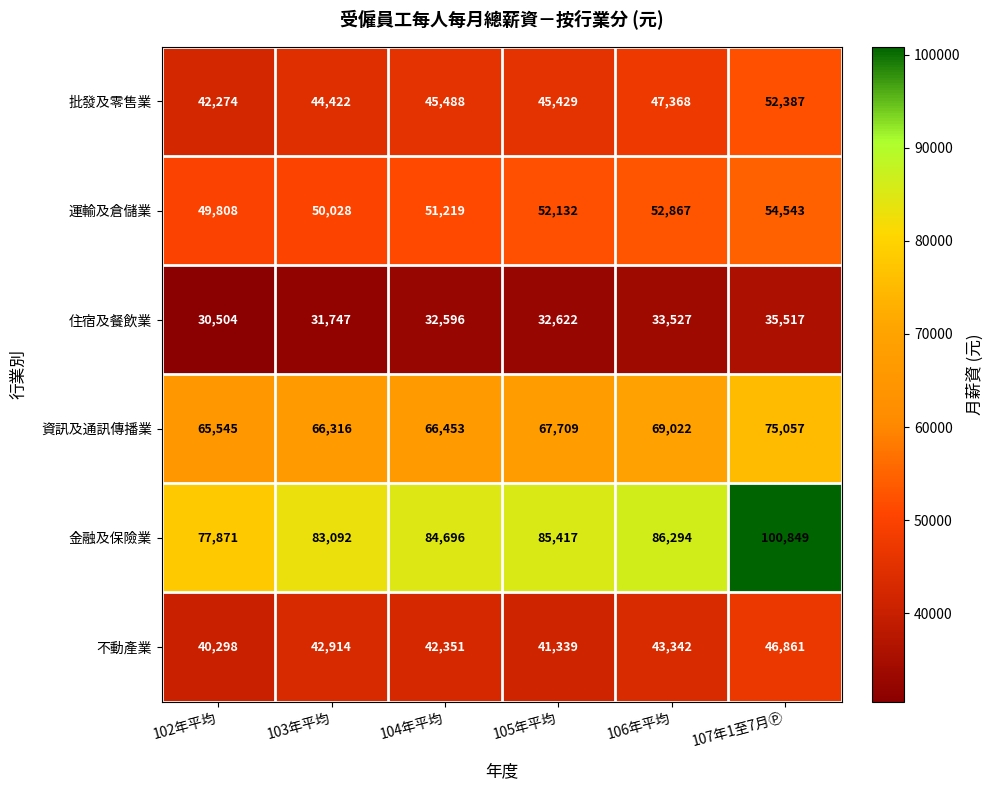

What is the smallest value displayed?

30504